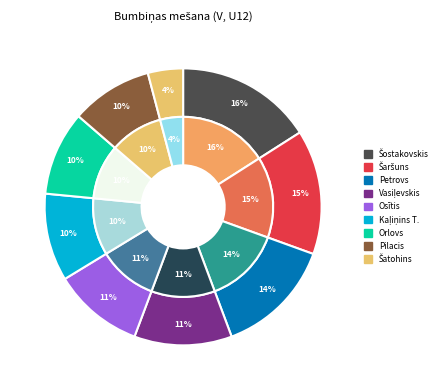

Do Jevgenijs Petrovs and Artjoms Šatohins together represent more than half of the pie?

No